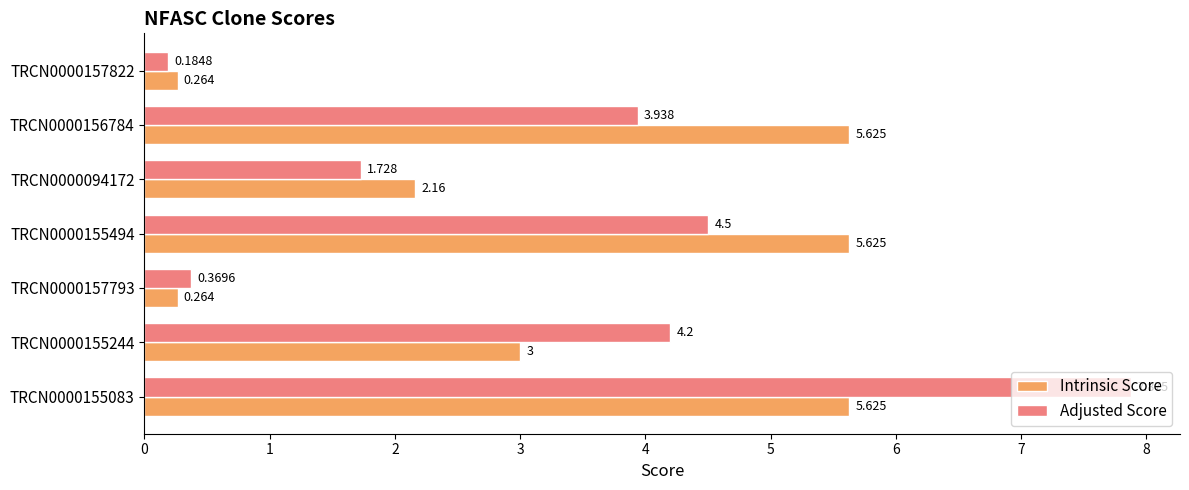

List the series in order of their peak value, lowest first.

Intrinsic Score, Adjusted Score